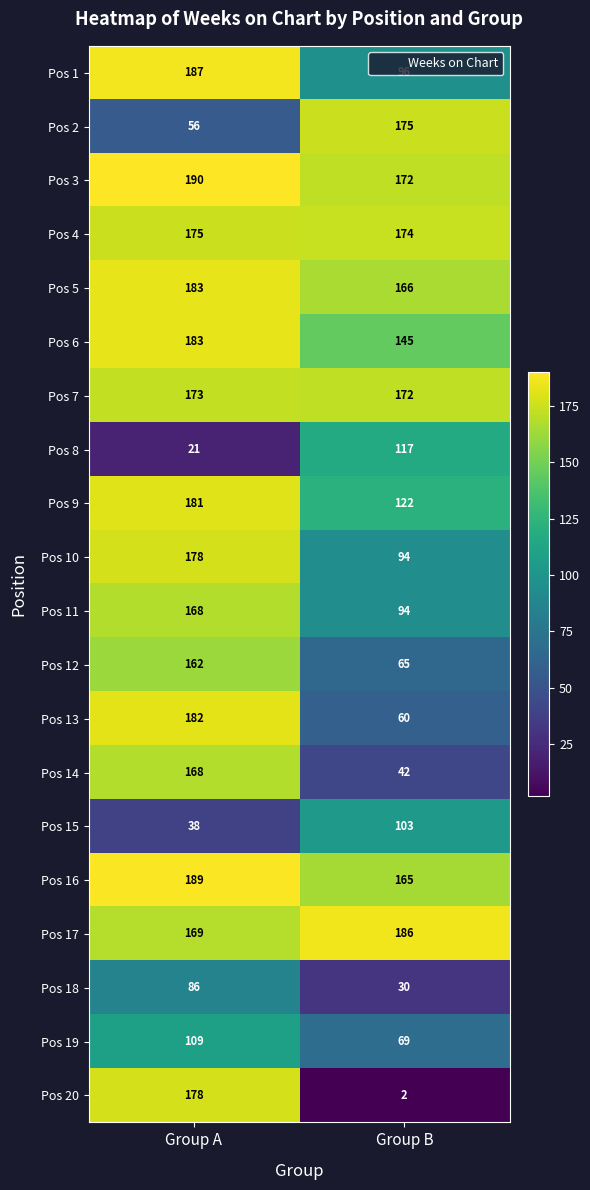

What is the spread (max minus min) of values at Group B?

184